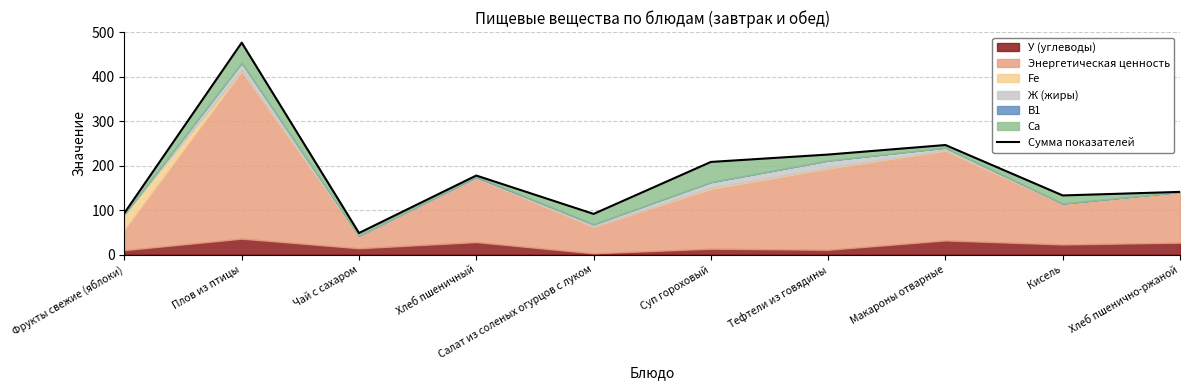

At which category does the data reach its first local peak?

Плов из птицы